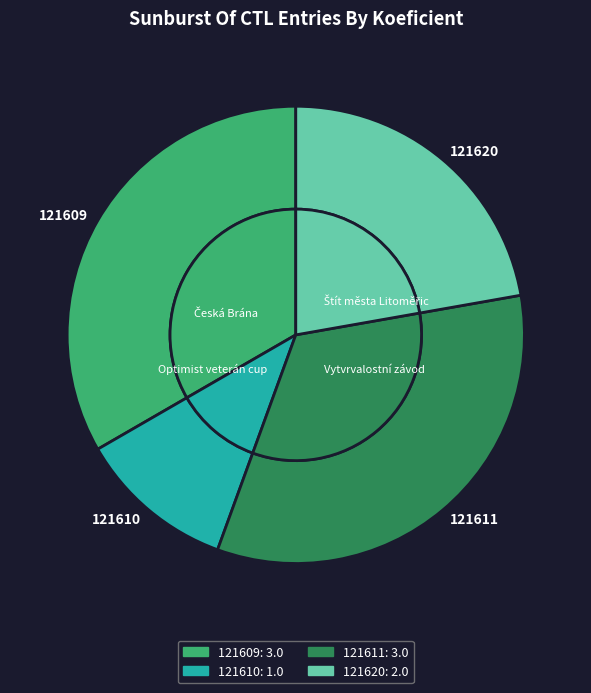

Approximately how many times larger is the value at 121620 compared to 121609?

0.7